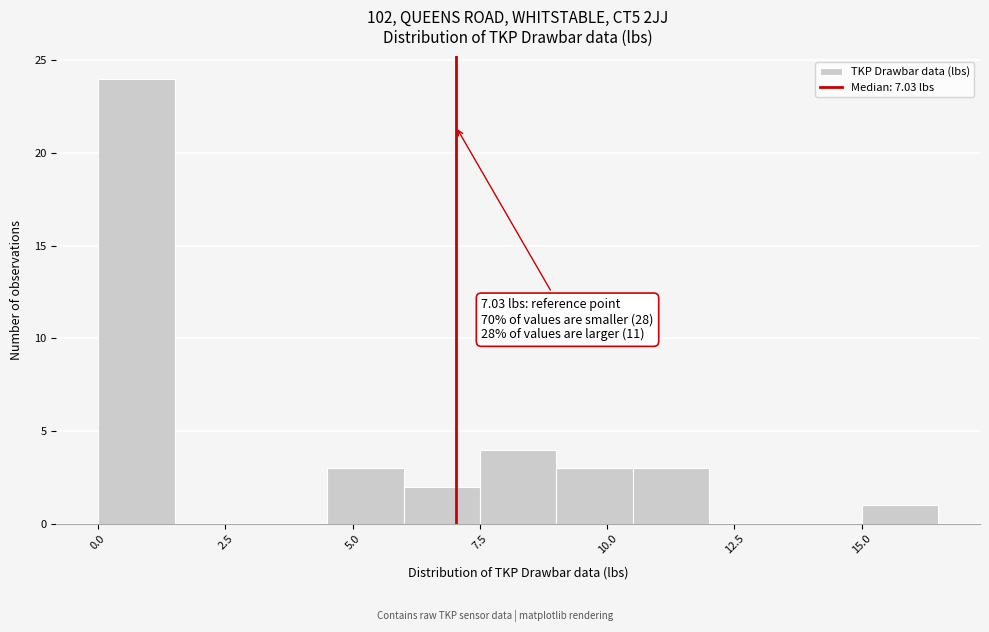

Read against the x-axis, roughly where is the centre of the tallest bar?

1.0